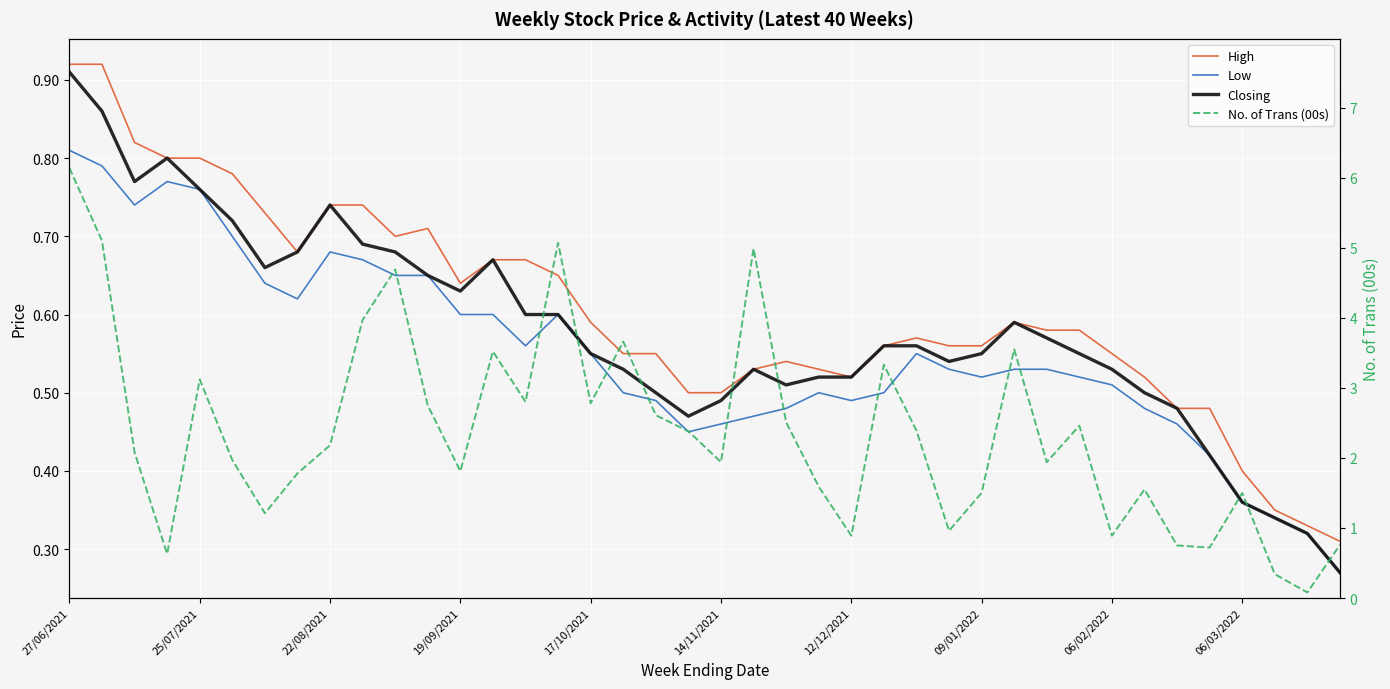

Which series has the largest range (max minus min)?

No. of Trans (00s)